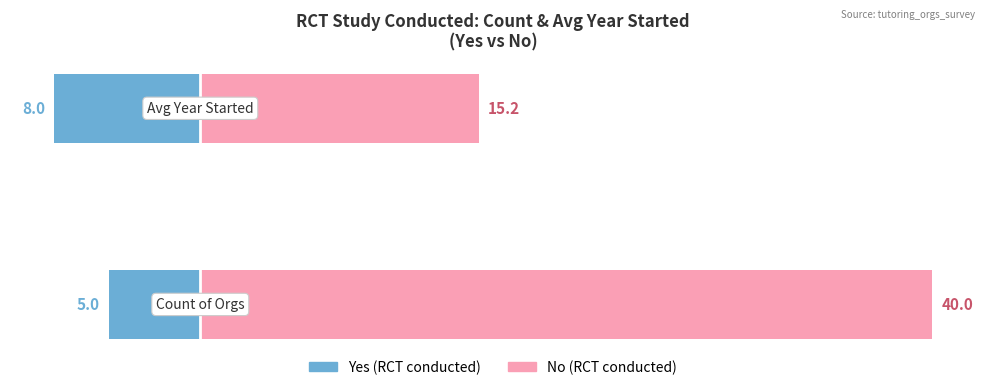

The value of No at 0 is 40.0. True or false?

True